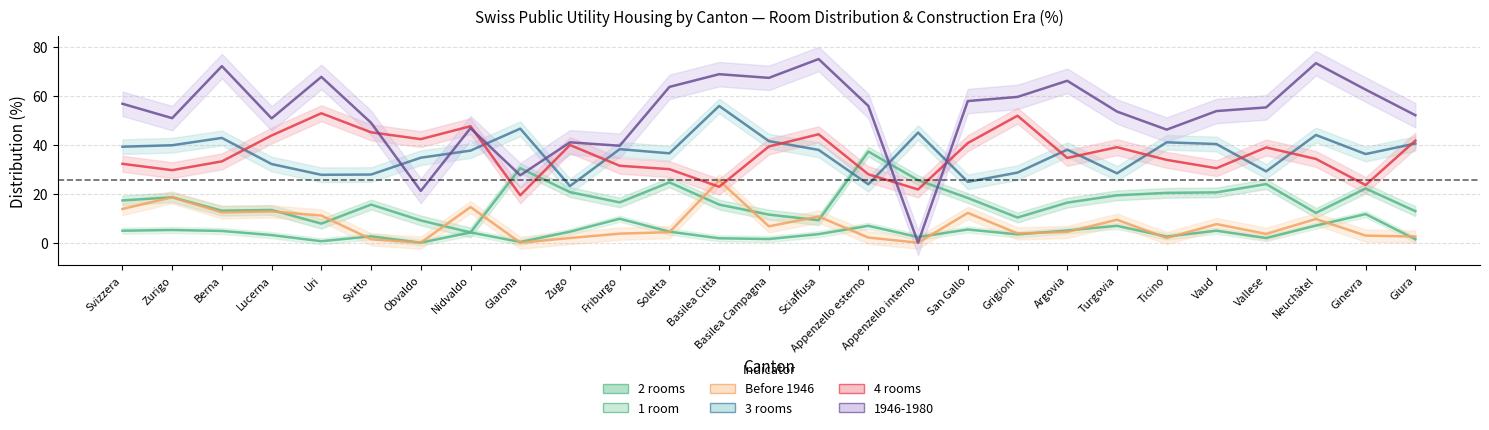

Which series has the largest total across all categories?

1946-1980